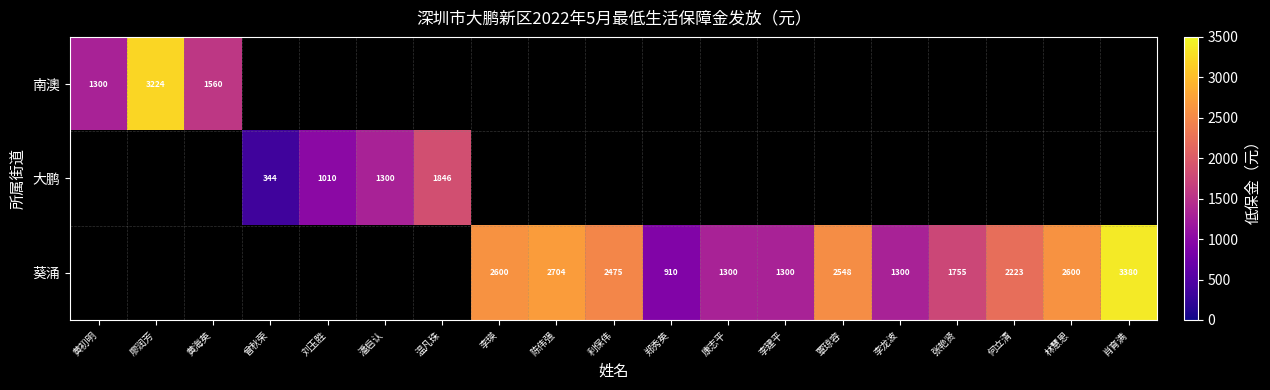

The value of 大鹏 at 潘启认 is 1300. True or false?

True